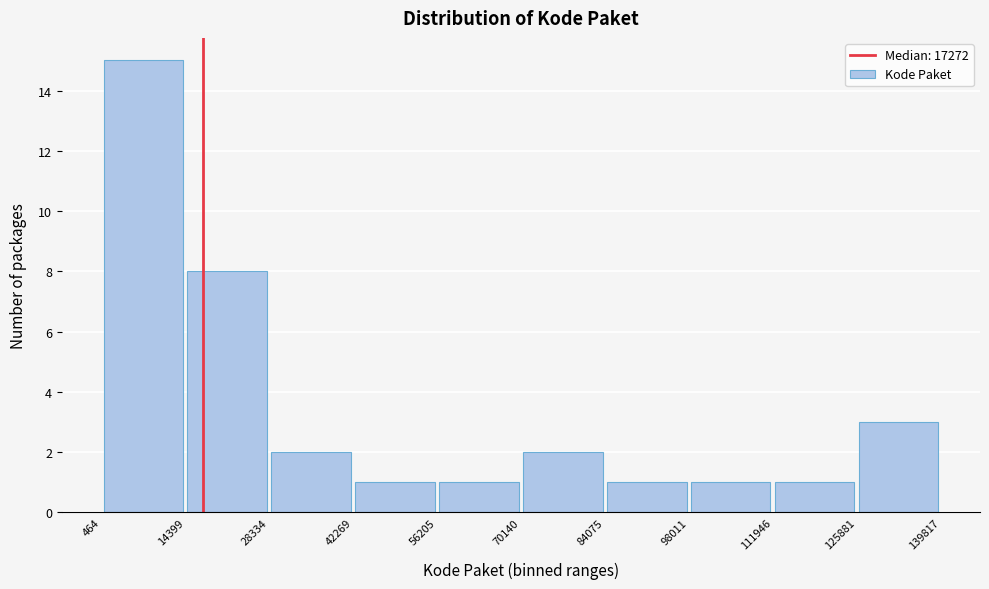

Reading left to right, transcribe this chart: for each bar, give the range it covers on the x-axis and its height. The values are not printed on the chart, so give them approximately, as read against the axis.

464 to 14399: 15
14399 to 28334: 8
28334 to 42269: 2
42269 to 56205: 1
56205 to 70140: 1
70140 to 84075: 2
84075 to 98011: 1
98011 to 111946: 1
111946 to 125881: 1
125881 to 139817: 3